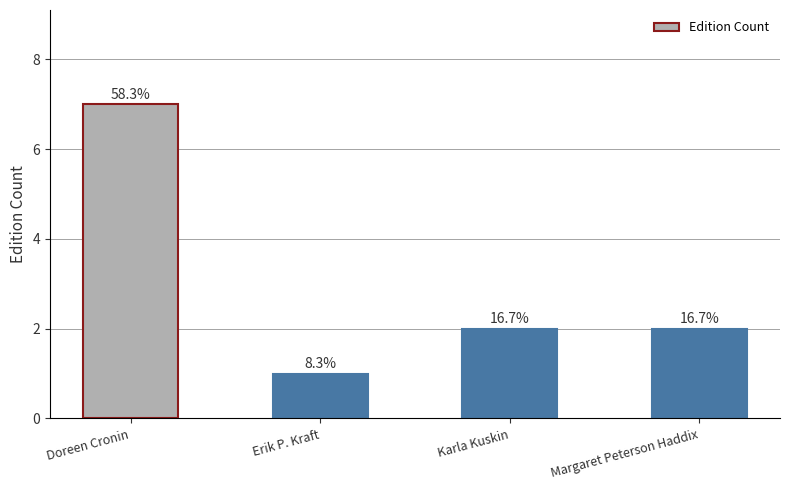

The value at Margaret Peterson Haddix is 3. True or false?

False